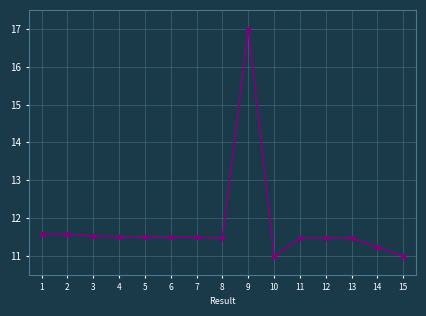

What is the greatest value displayed?

17.0